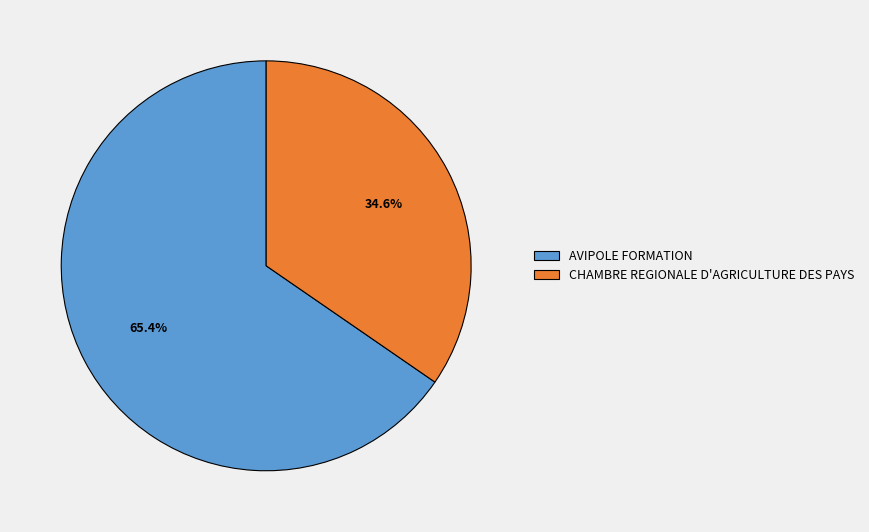

To the nearest percent, what is the difference between the AVIPOLE FORMATION and CHAMBRE REGIONALE D'AGRICULTURE DES PAYS slice percentages?

31%